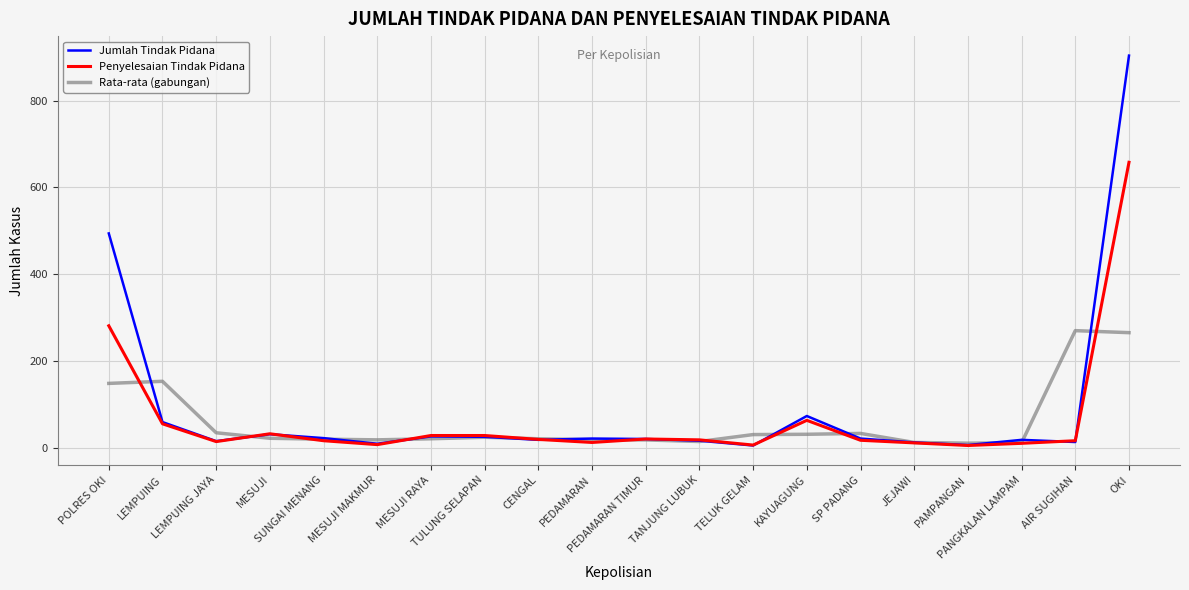

Which series has the largest total across all categories?

Jumlah Tindak Pidana